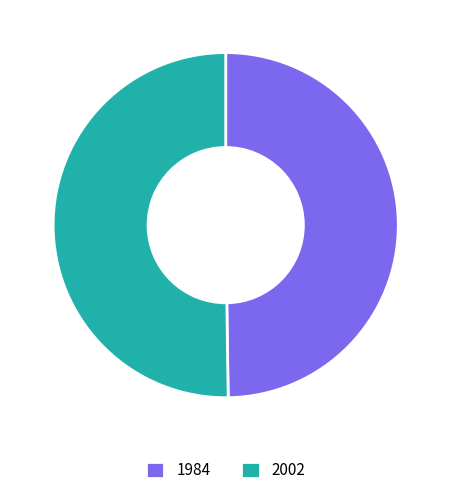

What is the ratio of the value at 2002 to the value at 1984?

1.0